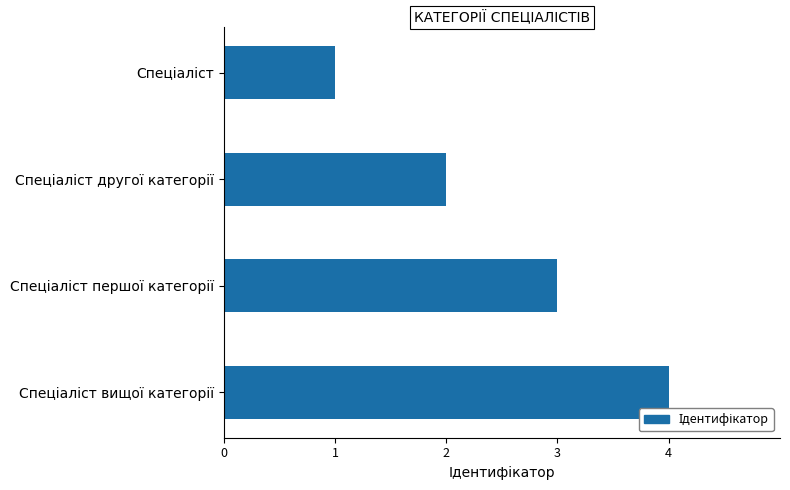

What is the sum of all values?

10